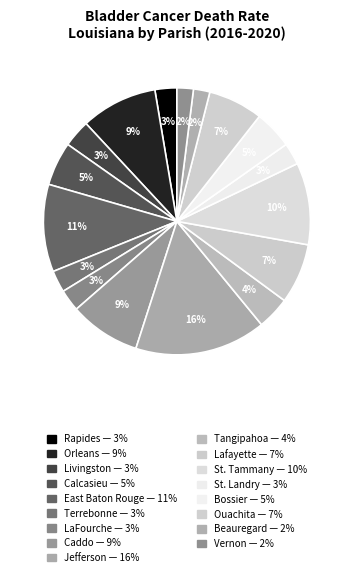

Count the number of slices in the pie.

17